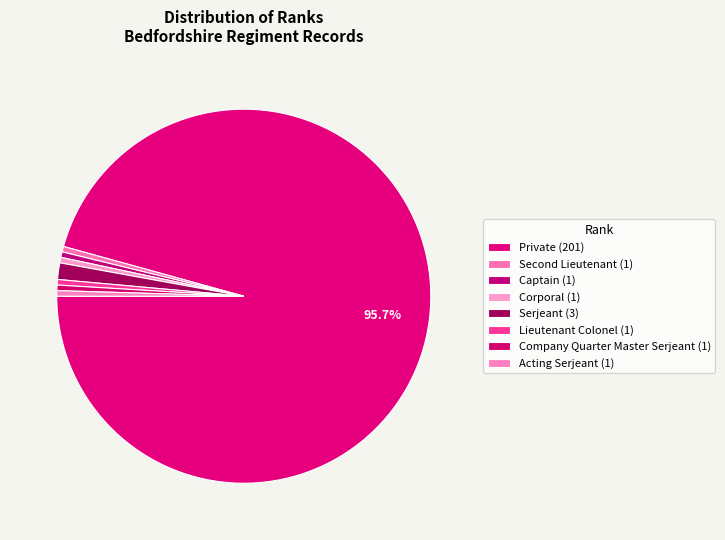

How many slices are in this pie chart?

8